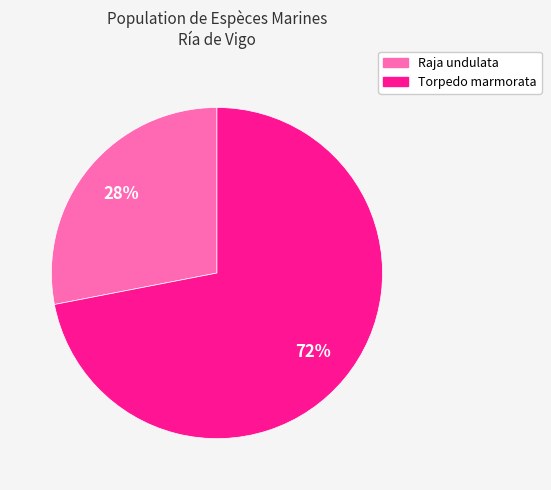

To the nearest percent, what portion does Raja undulata represent?

28%